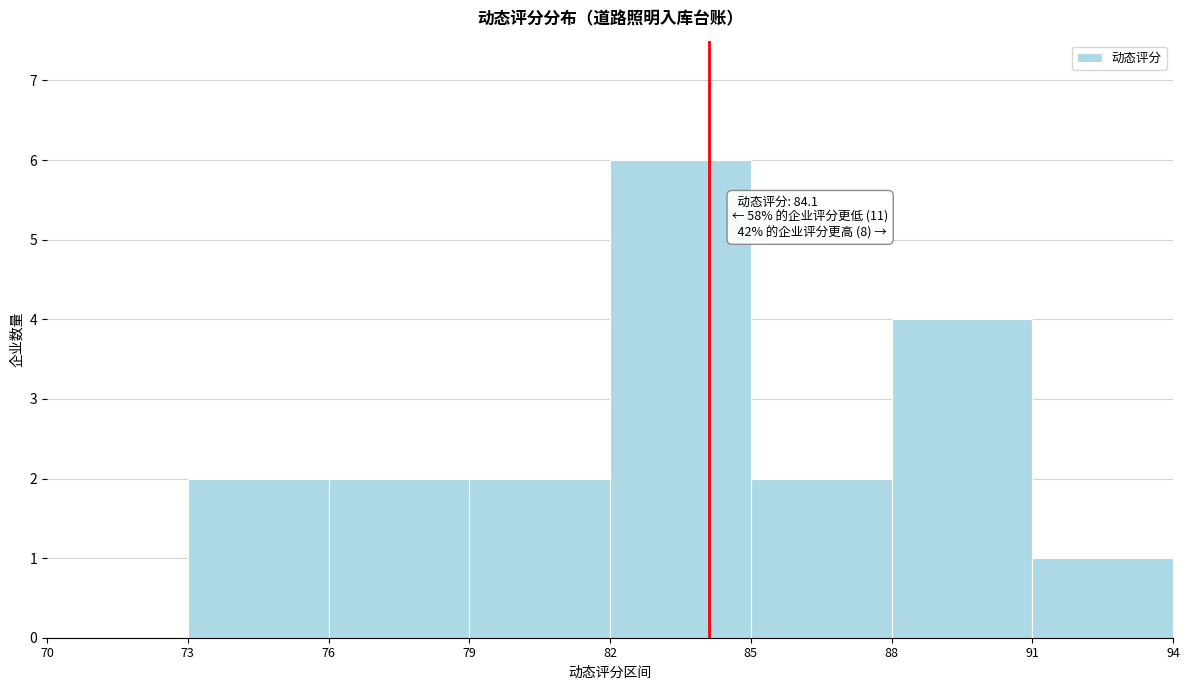

Over which range of the x-axis is the bar tallest?

82 to 85